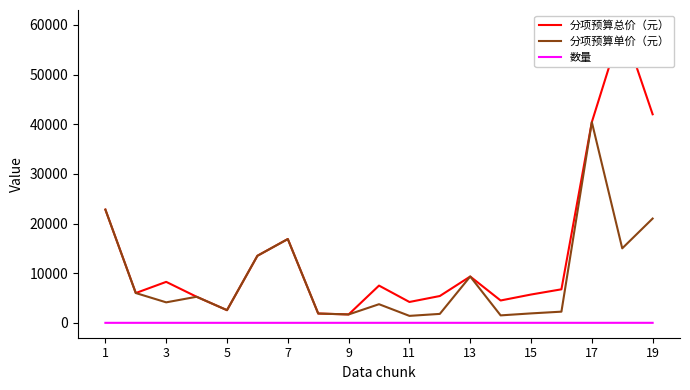

In 分项预算单价（元）, how many points are higher than both neighbors (excluding endpoints)?

5